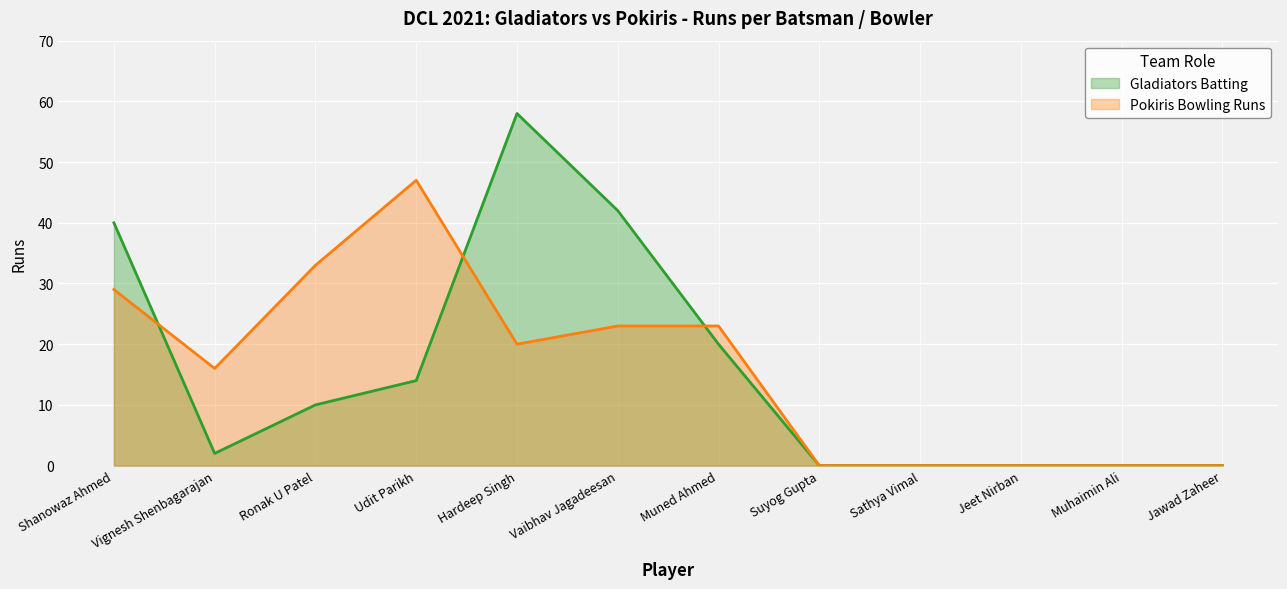

The value of Gladiators Batting at Muned Ahmed is 9. True or false?

False